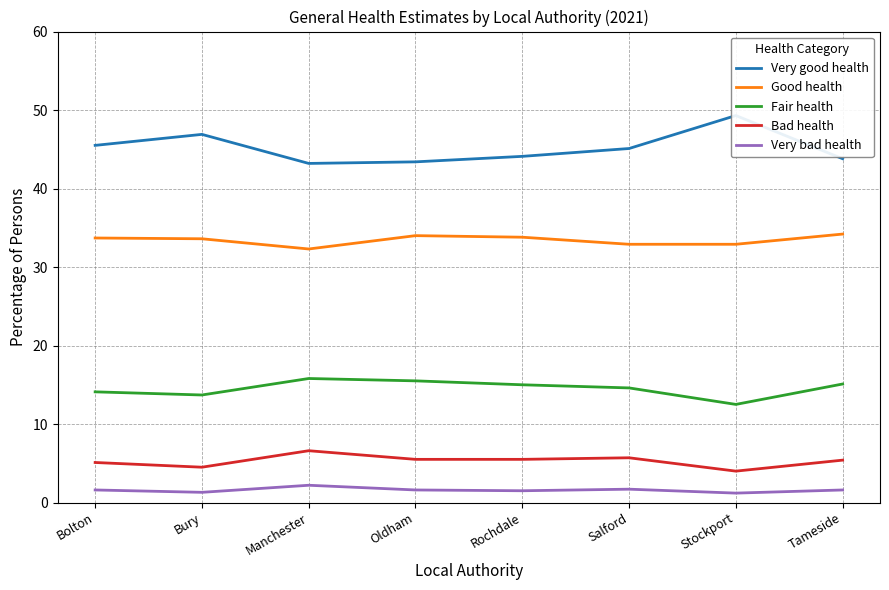

How many lines are shown in the chart?

5